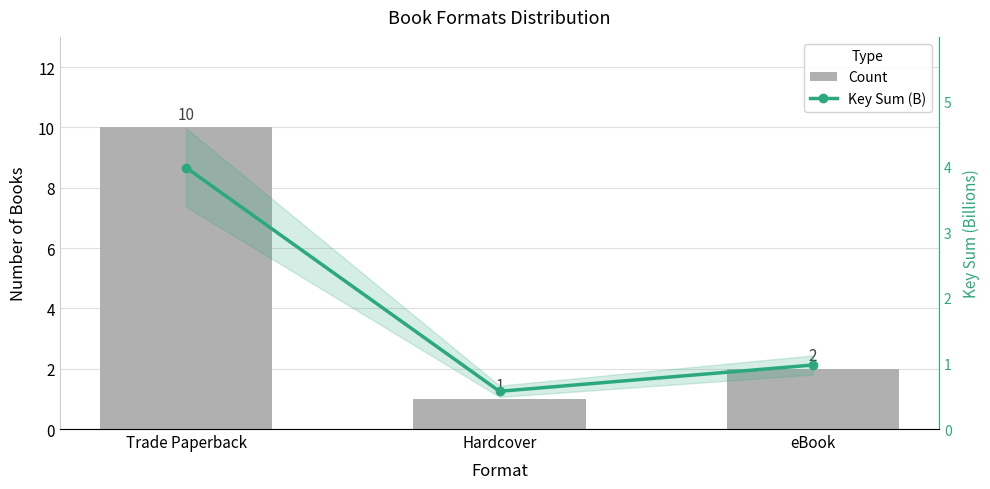

What is the sum of the Key Sum (B) values at Hardcover and eBook?

1.6